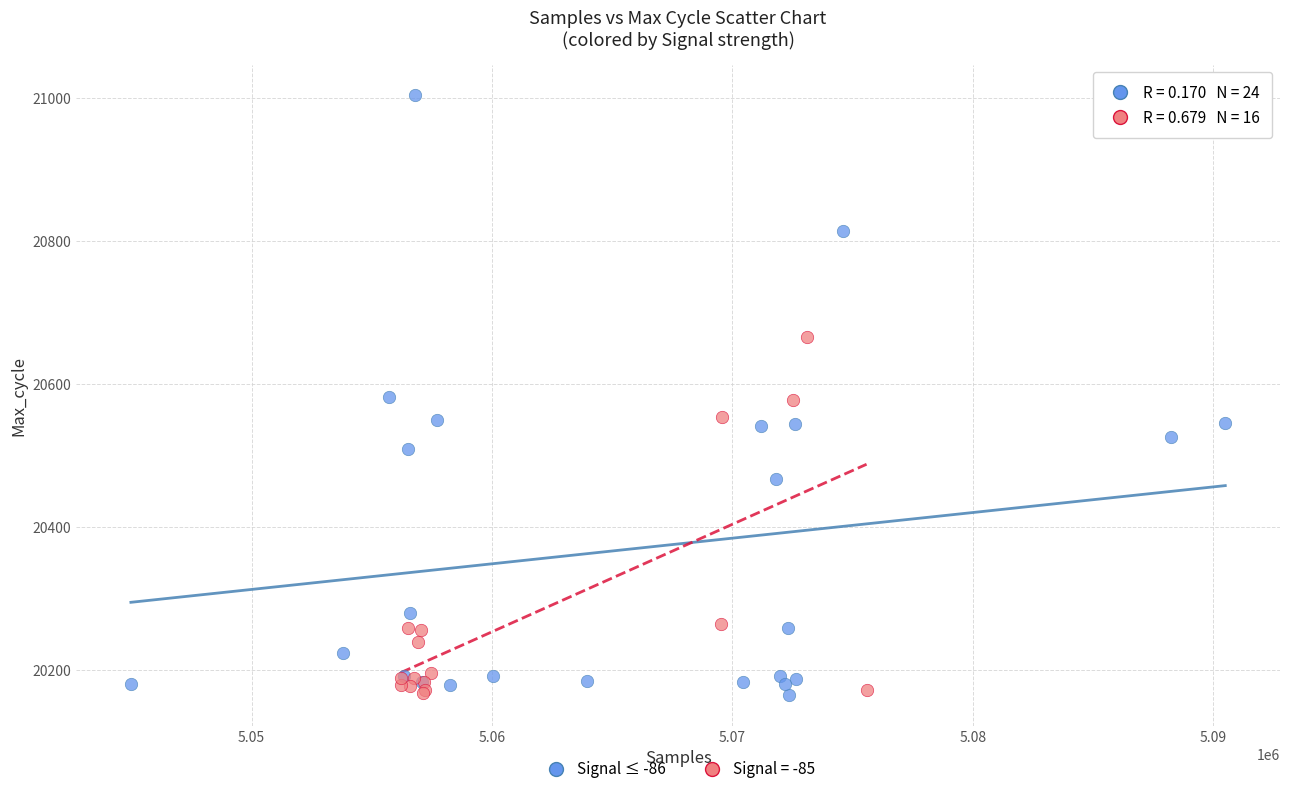

Which series has the widest spread of Y values?

Signal ≤ -86